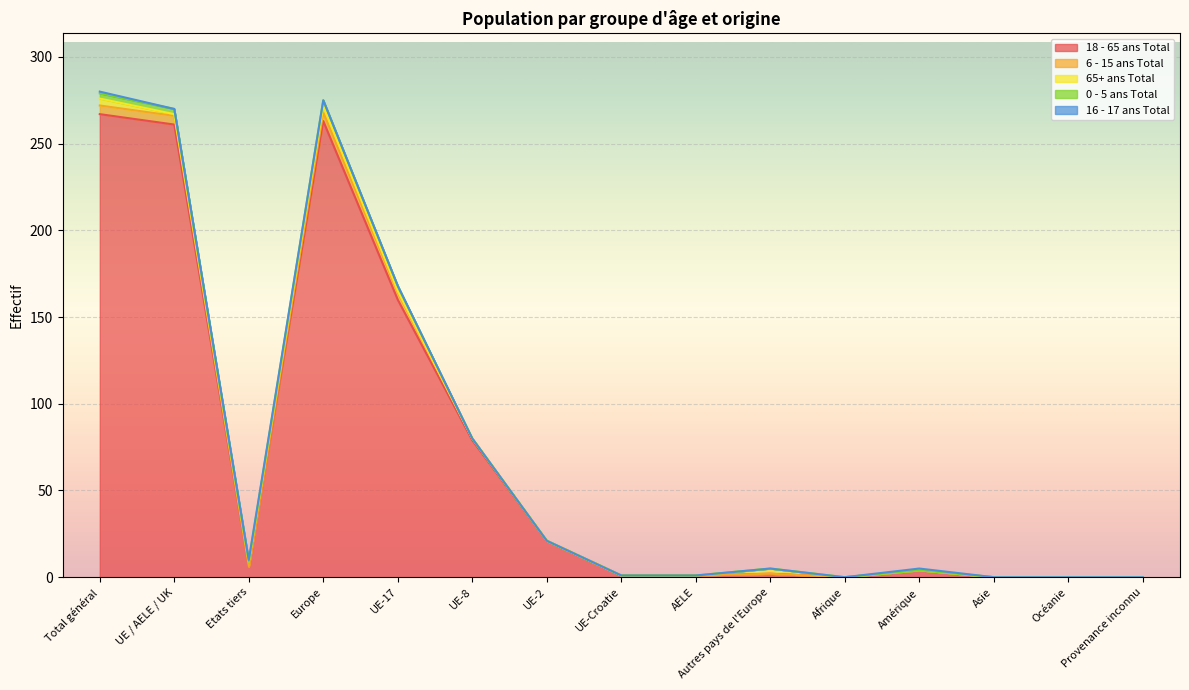

What is the label of the 6th point from the left?

UE-8